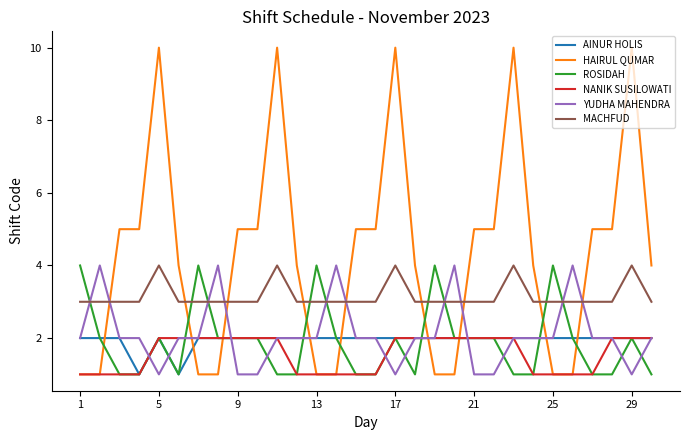

How many series are shown in this chart?

6